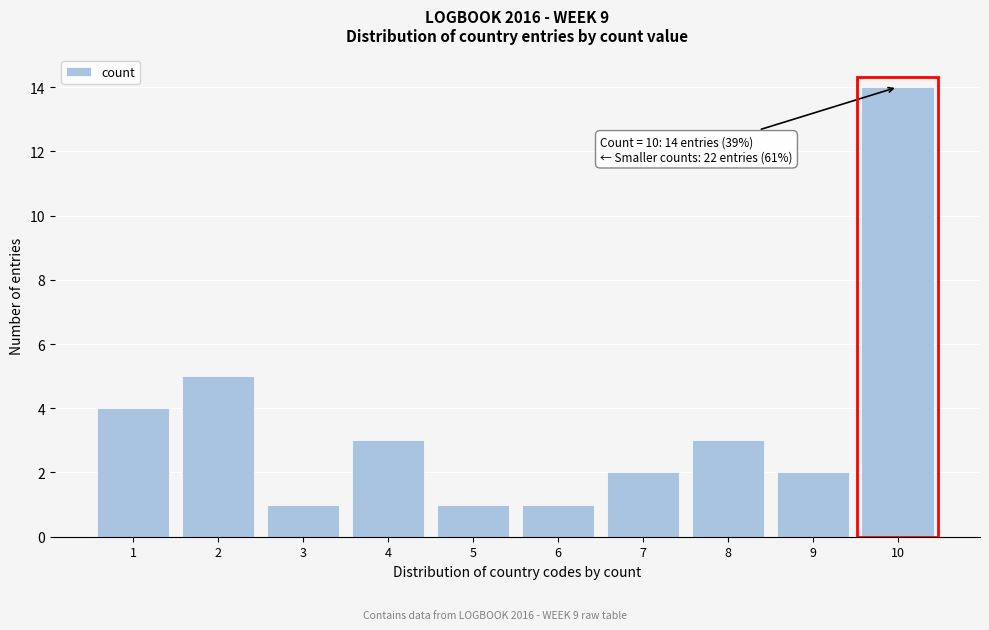

Reading left to right, extract all data points from this chart.

1=4	2=5	3=1	4=3	5=1	6=1	7=2	8=3	9=2	10=14